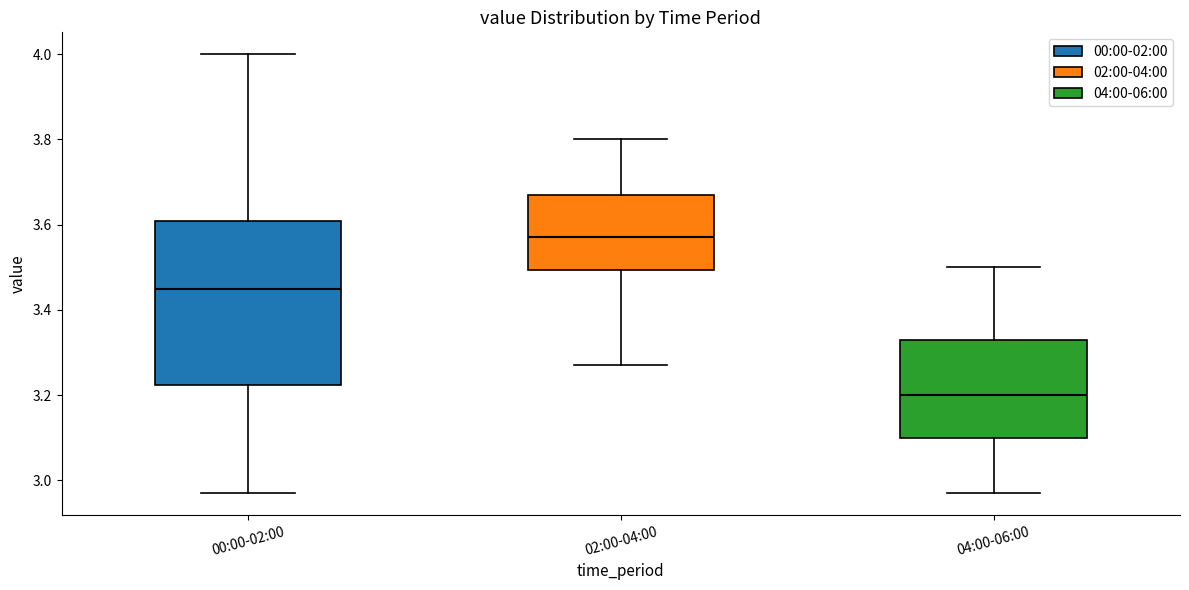

Where is the upper edge of the box for 00:00-02:00 on the y-axis? The values are not printed on the chart, so give them approximately, as read against the axis.

3.60